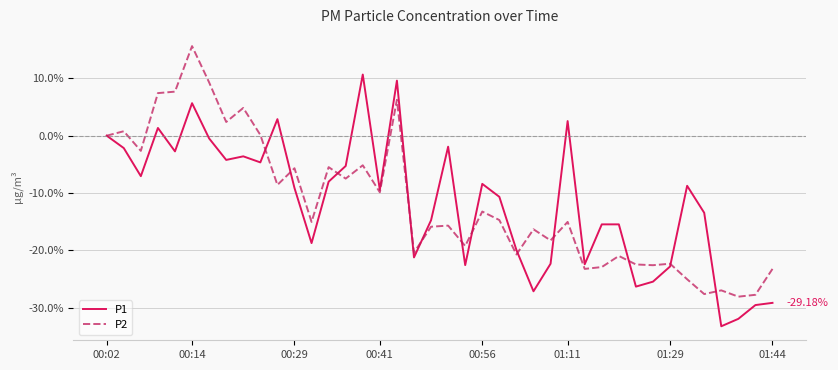

Rank the series by their maximum value, from highest to lowest.

P2, P1